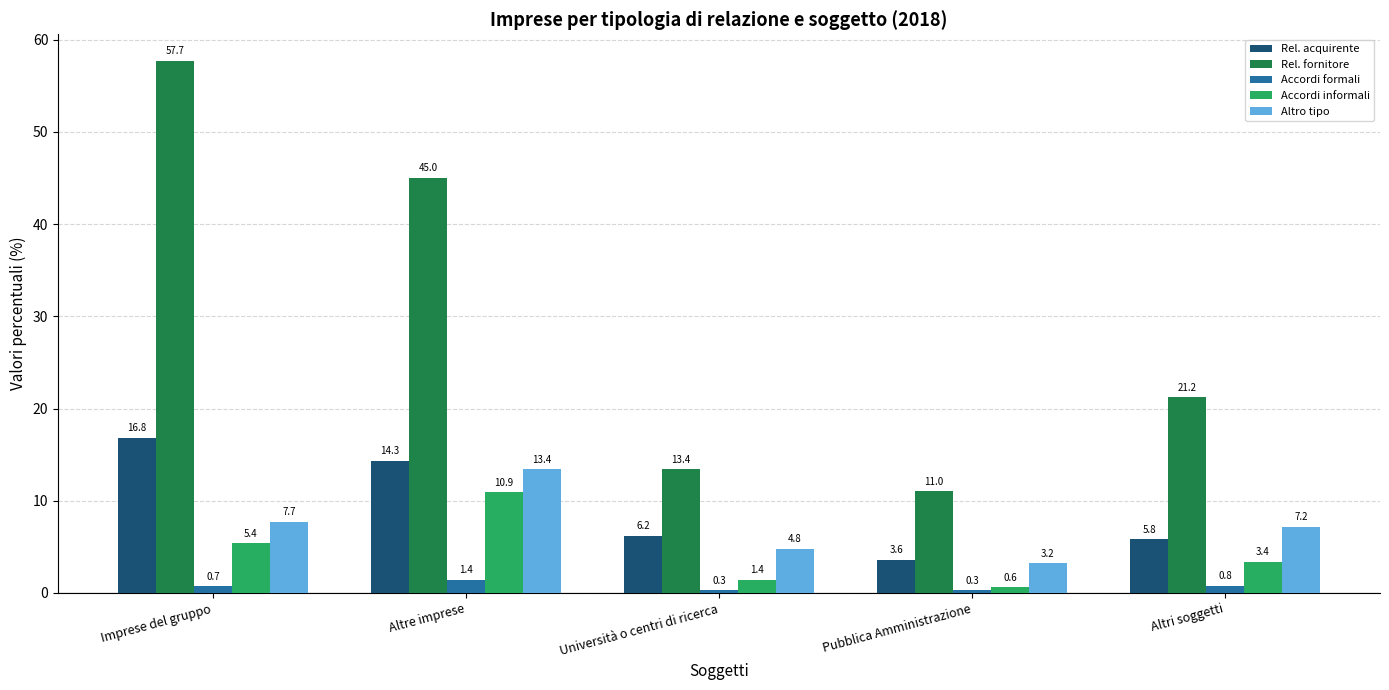

Does the chart contain any negative values?

No